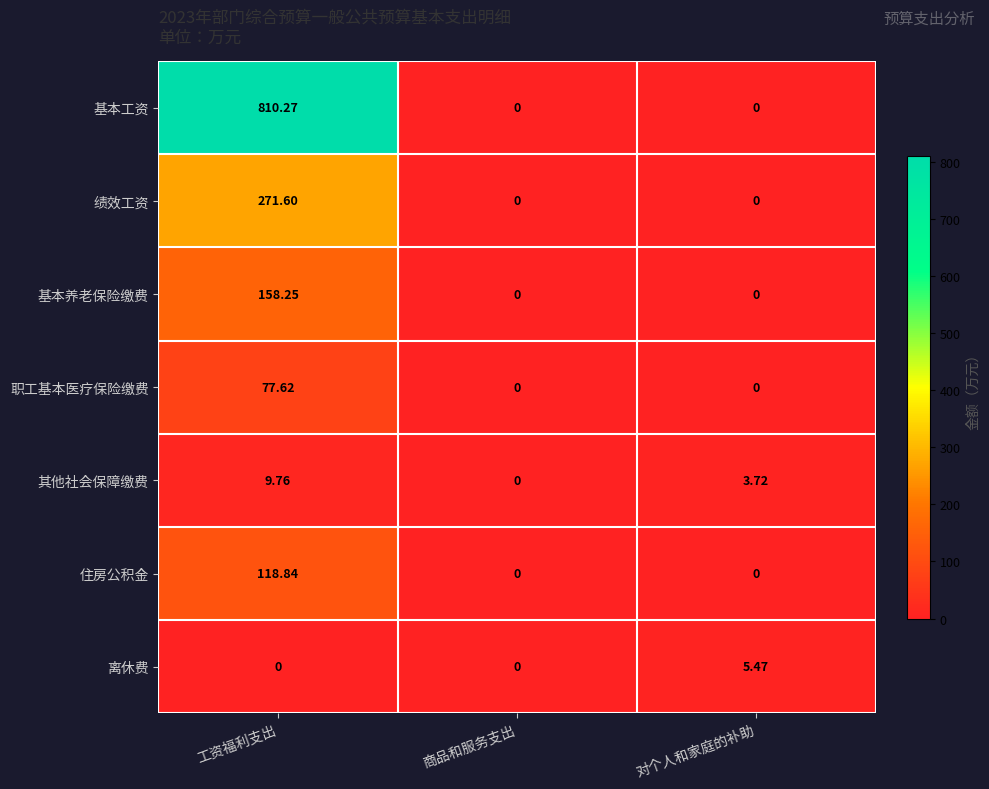

Which series changed the most between 商品和服务支出 and 对个人和家庭的补助?

离休费